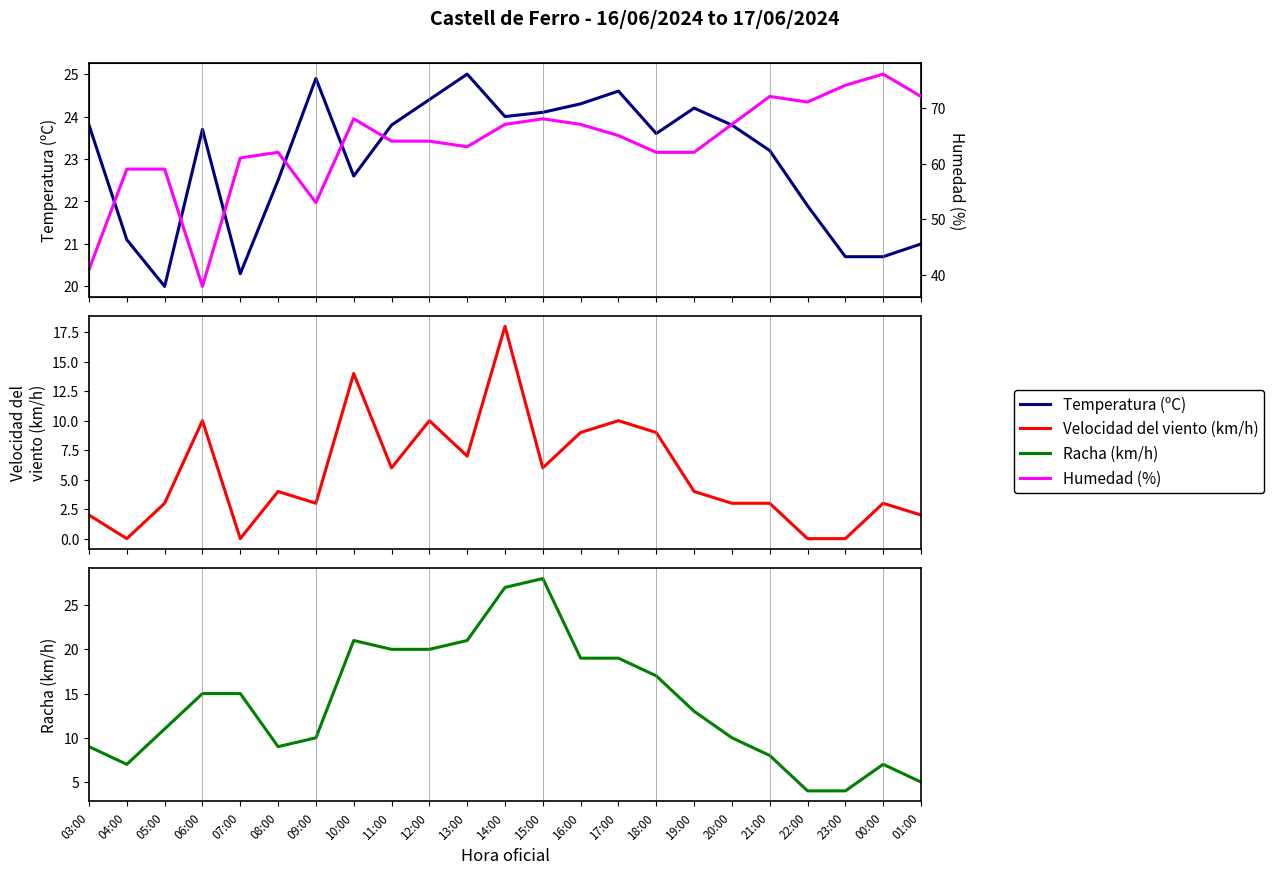

The Temperatura (ºC) series shows 35.0 at 04:00. True or false?

False